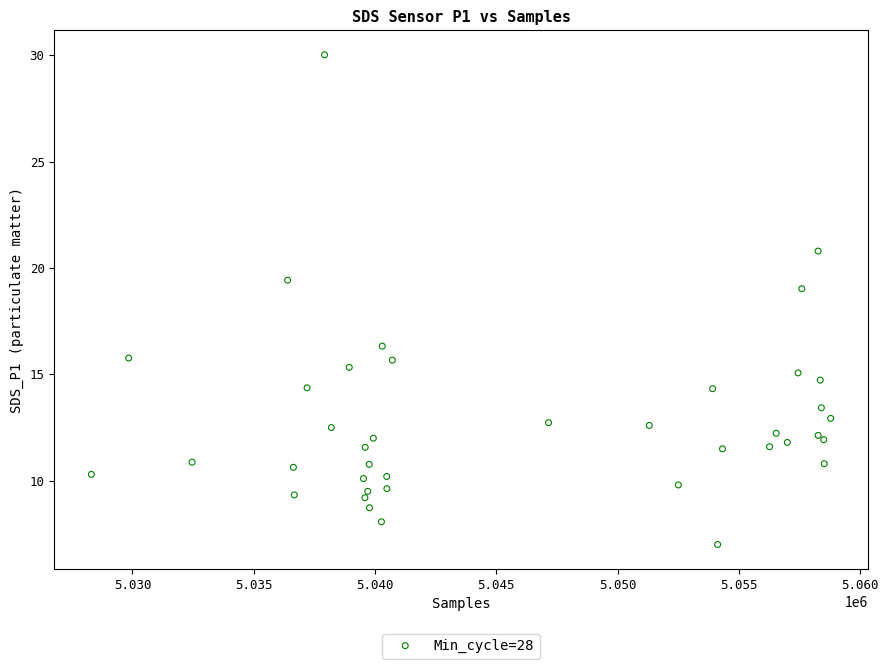

What Y value in the scatter plot is closest to 18?

19.0